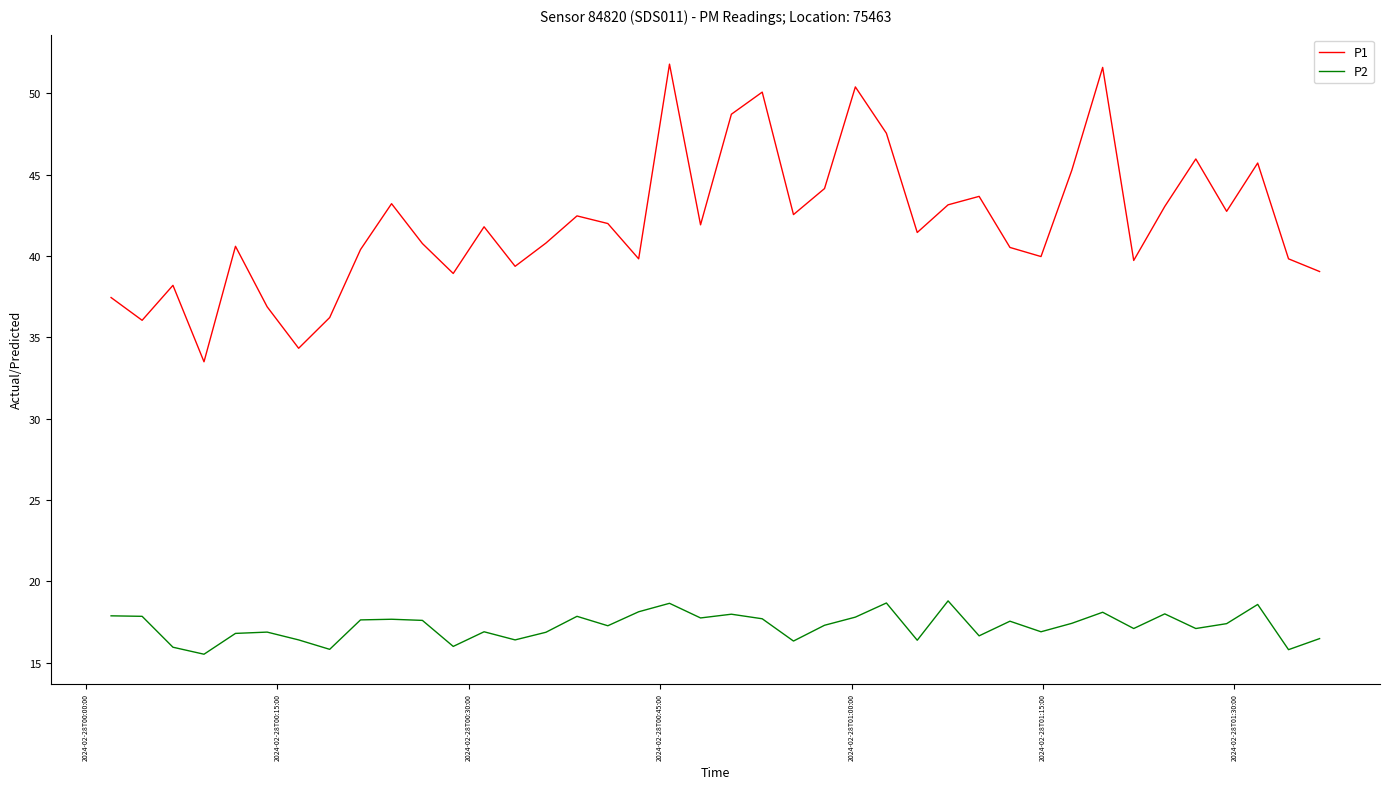

True or false: P1 and P2 intersect in this chart.

False